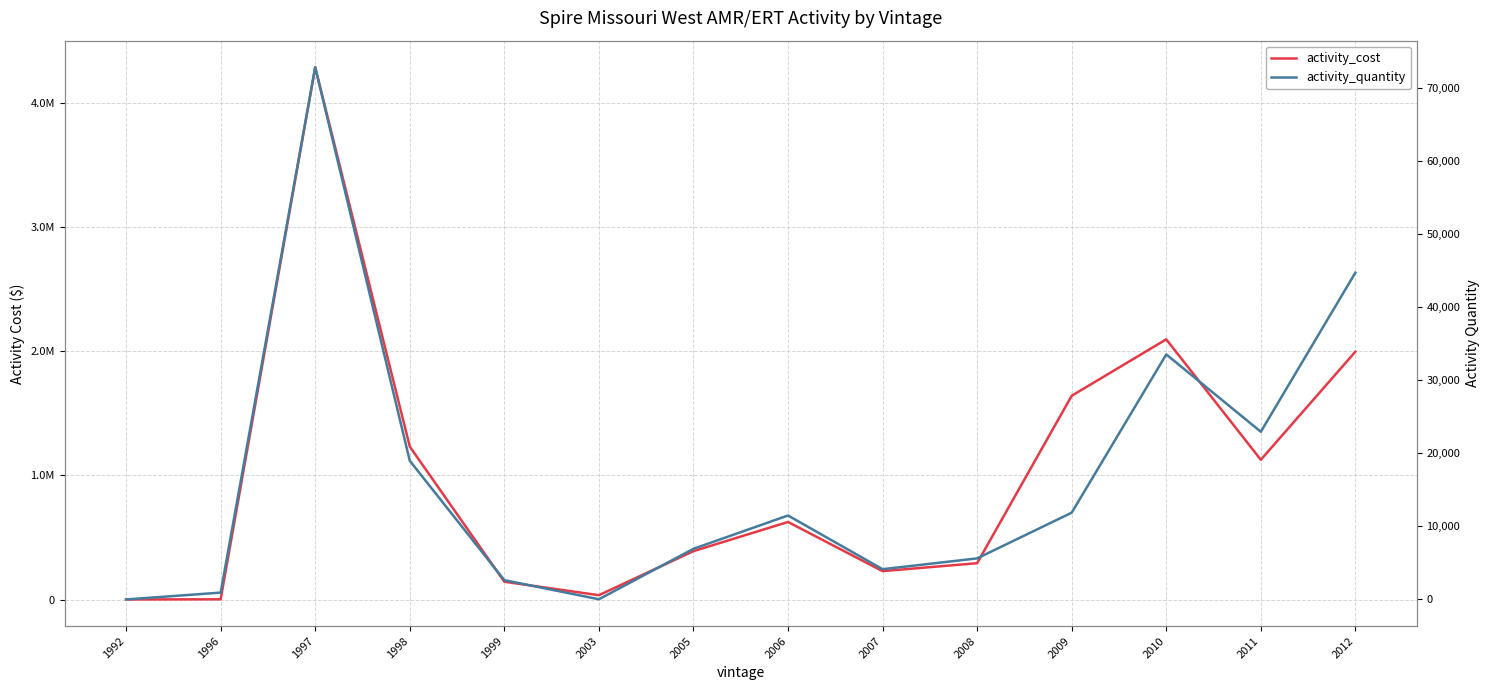

What is the difference between the second highest and minimum values in the activity_cost series?

2096863.1